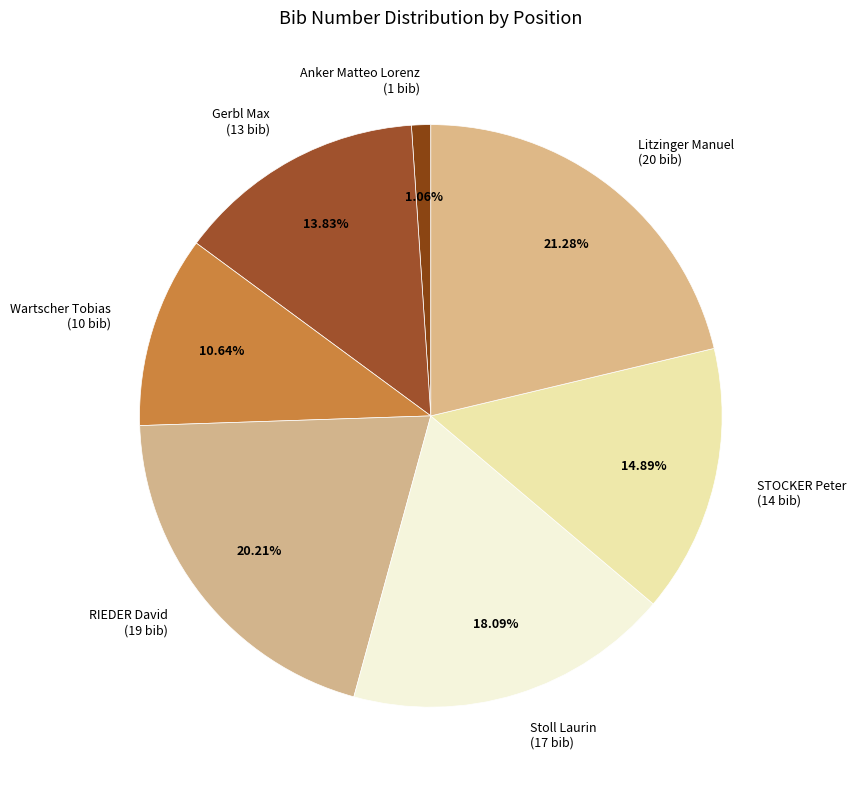

How many slices are in this pie chart?

7